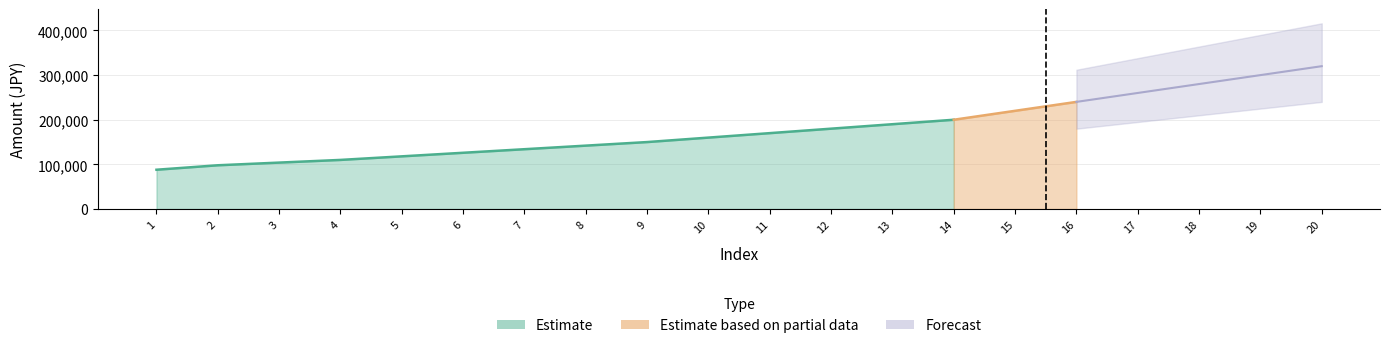

What is the total value across all series at 6?

126000